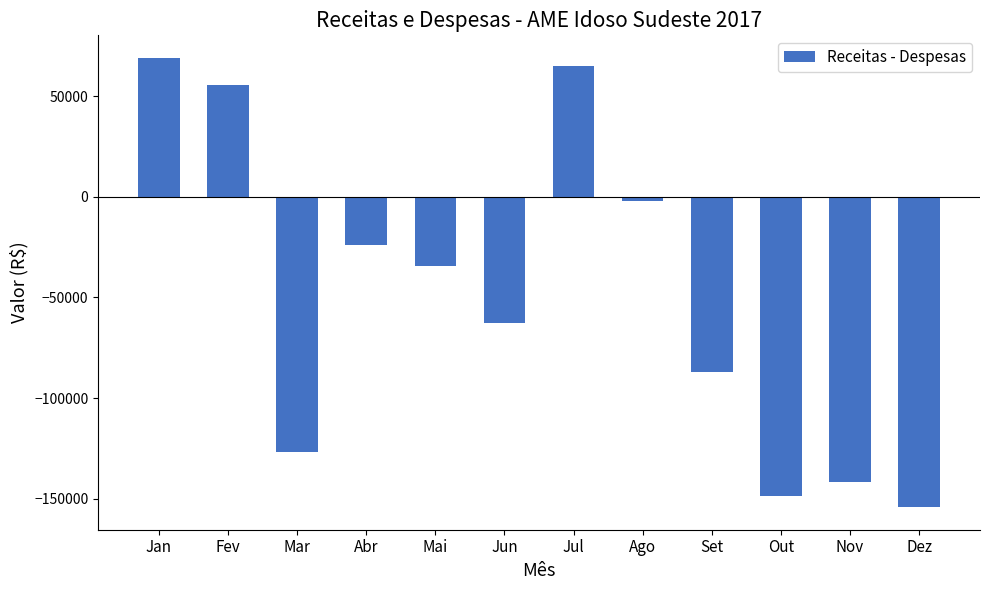

How many values are below zero?

9